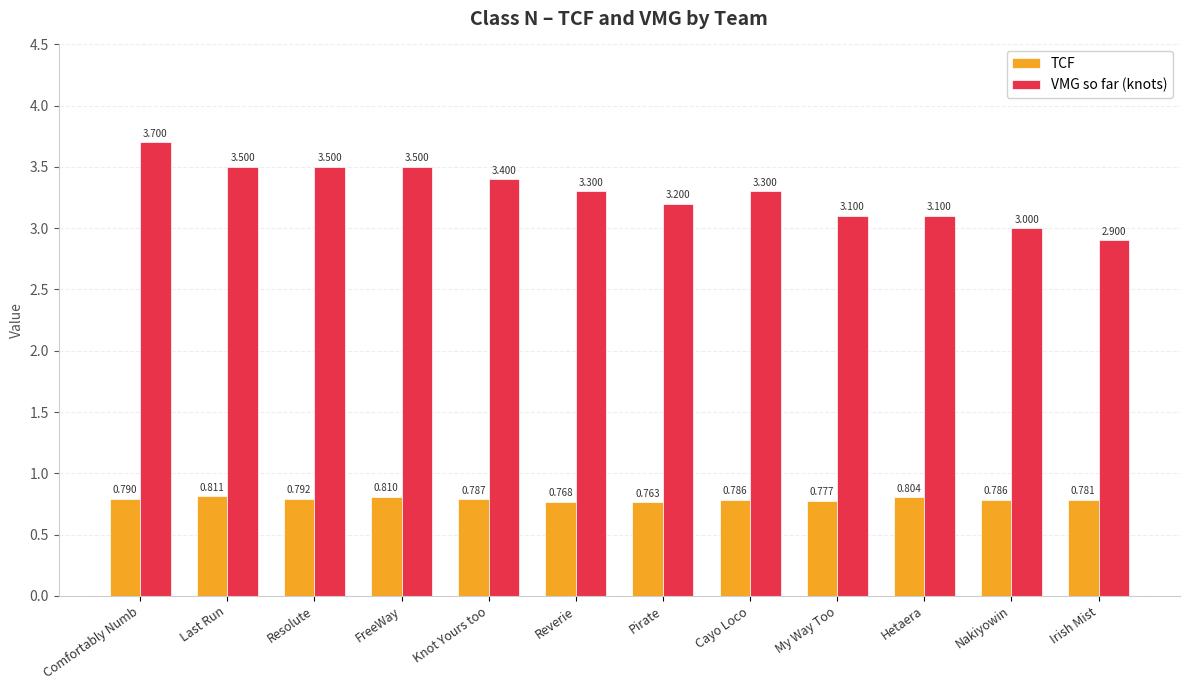

What is the average value of the VMG so far (knots) series?

3.3